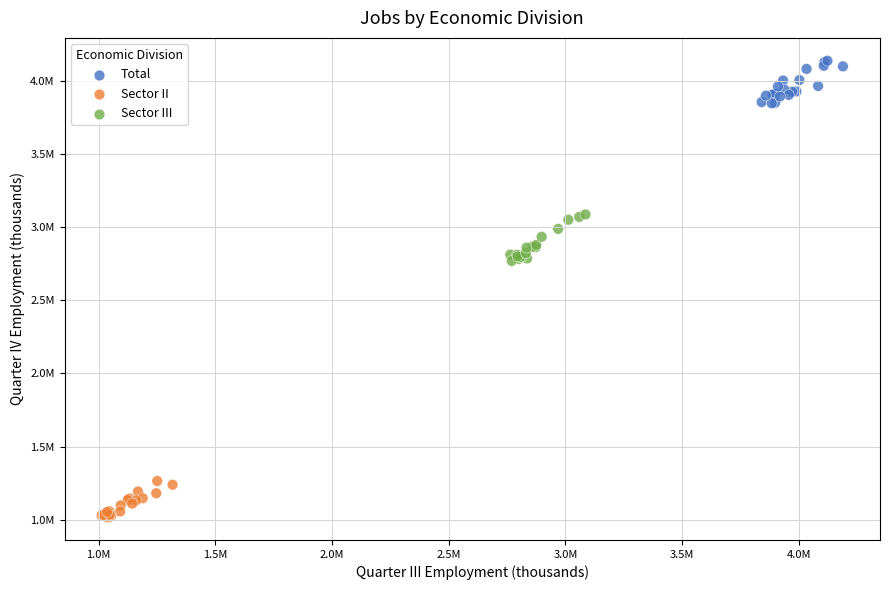

What are all the series names shown in the legend?

Total, Sector II, Sector III